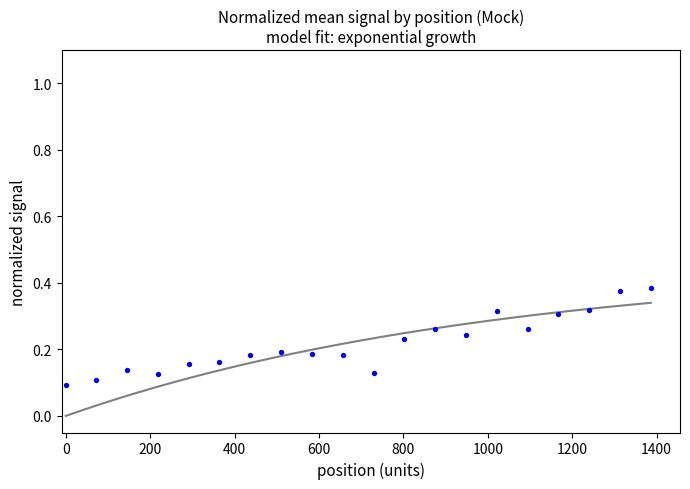

What is the range of X values (max minus min)?

1386.0